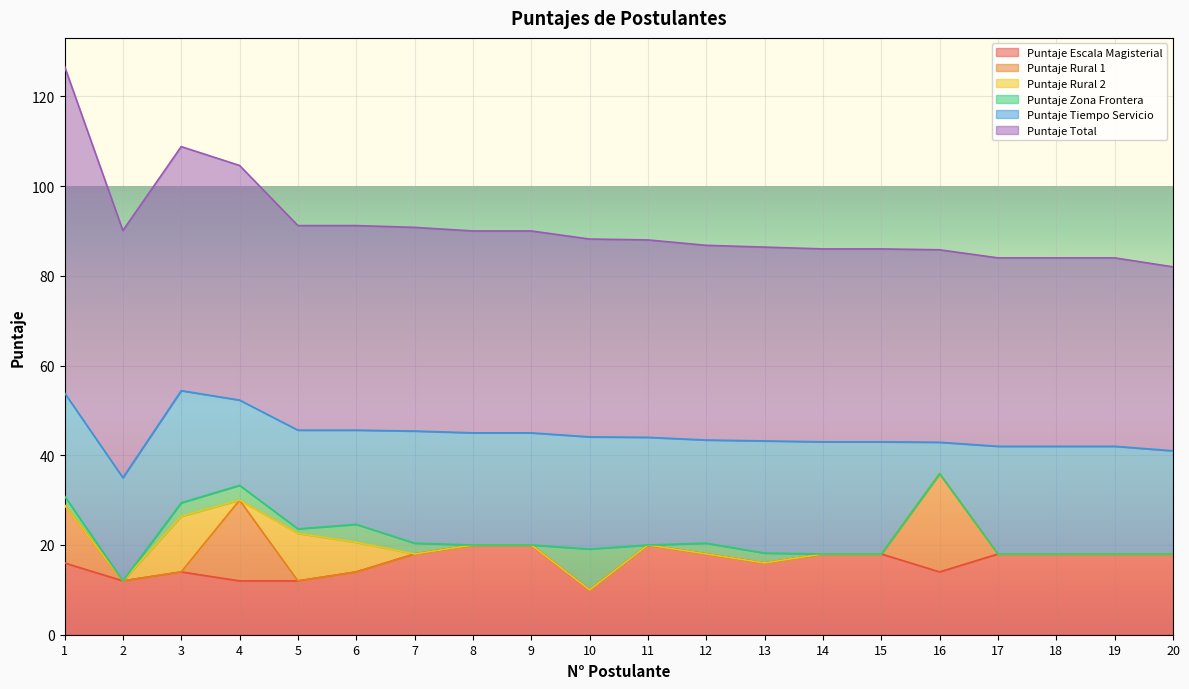

How many lines are shown in the chart?

6